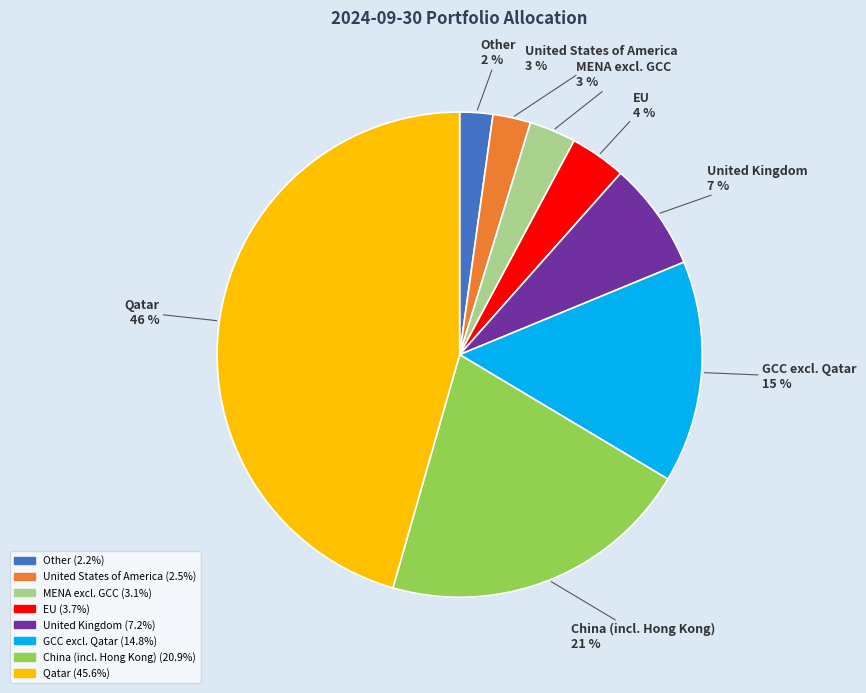

How many segments does this pie chart have?

8